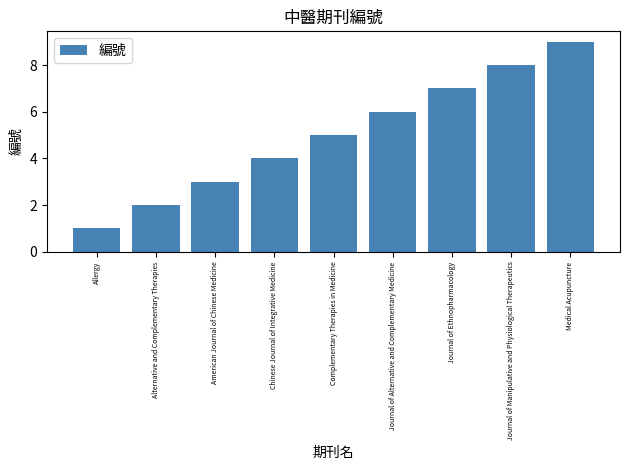

List the labels in order of value, largest first.

Medical Acupuncture, Journal of Manipulative and Physiological Therapeutics, Journal of Ethnopharmacology, Journal of Alternative and Complementary Medicine, Complementary Therapies in Medicine, Chinese Journal of Integrative Medicine, American Journal of Chinese Medicine, Alternative and Complementary Therapies, Allergy